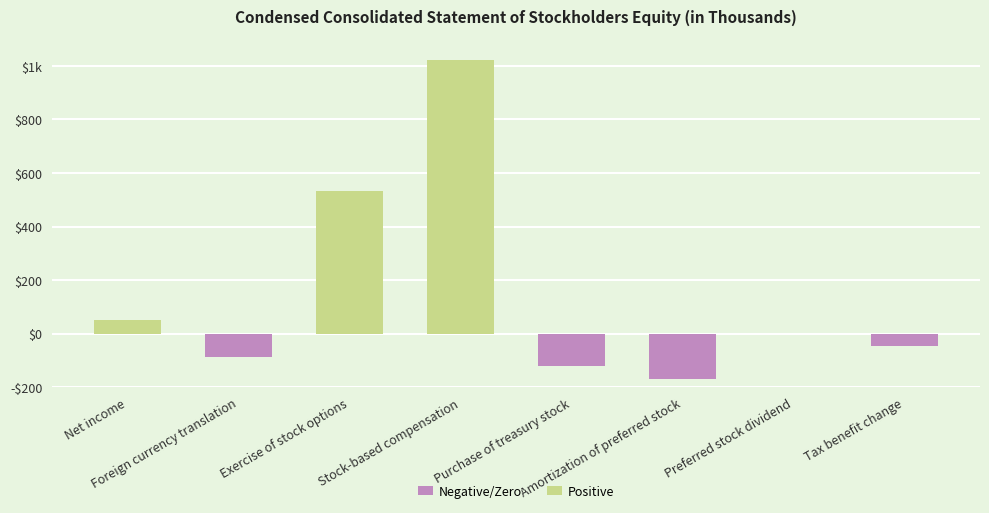

The value at Net income is 51. True or false?

True